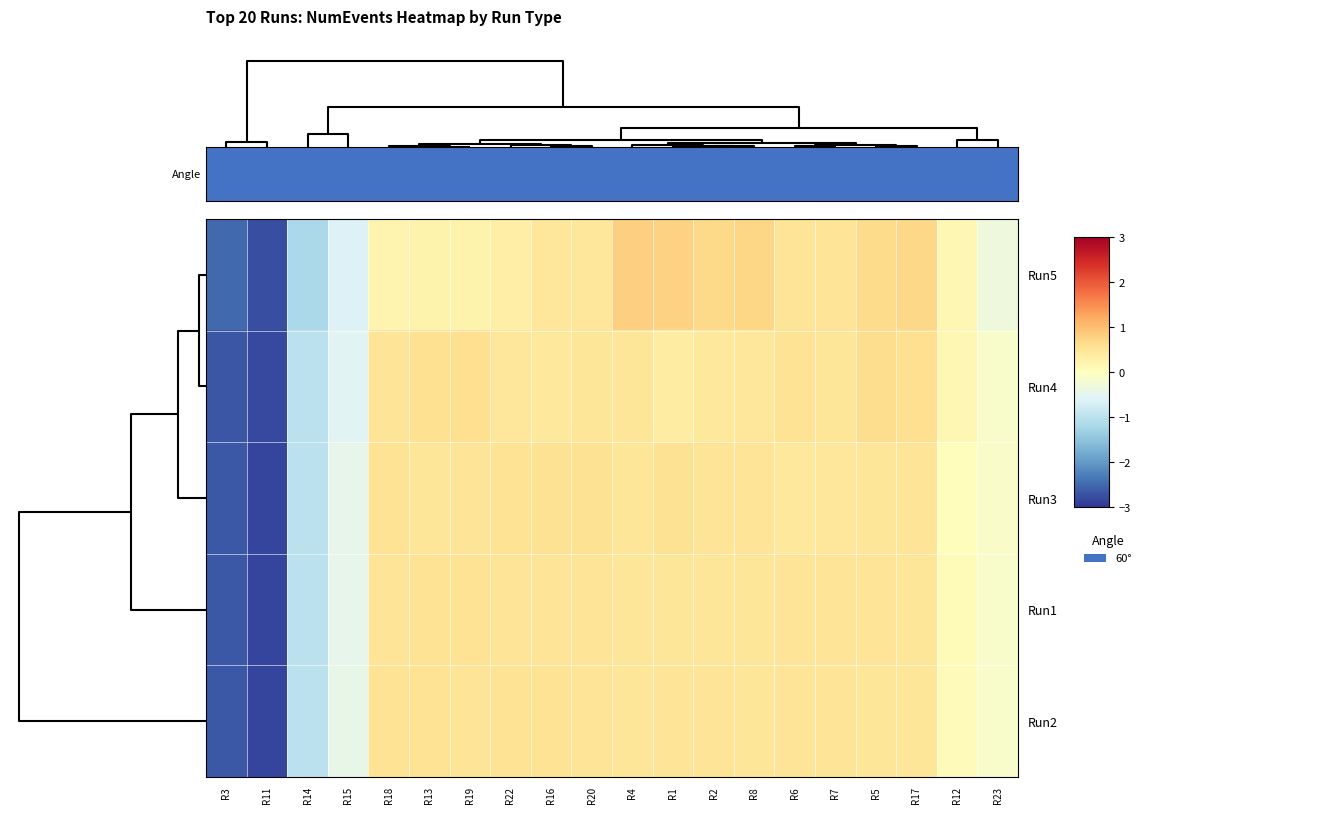

Rank the series by their maximum value, from lowest to highest.

Run2, Run1, Run3, Run4, Run5